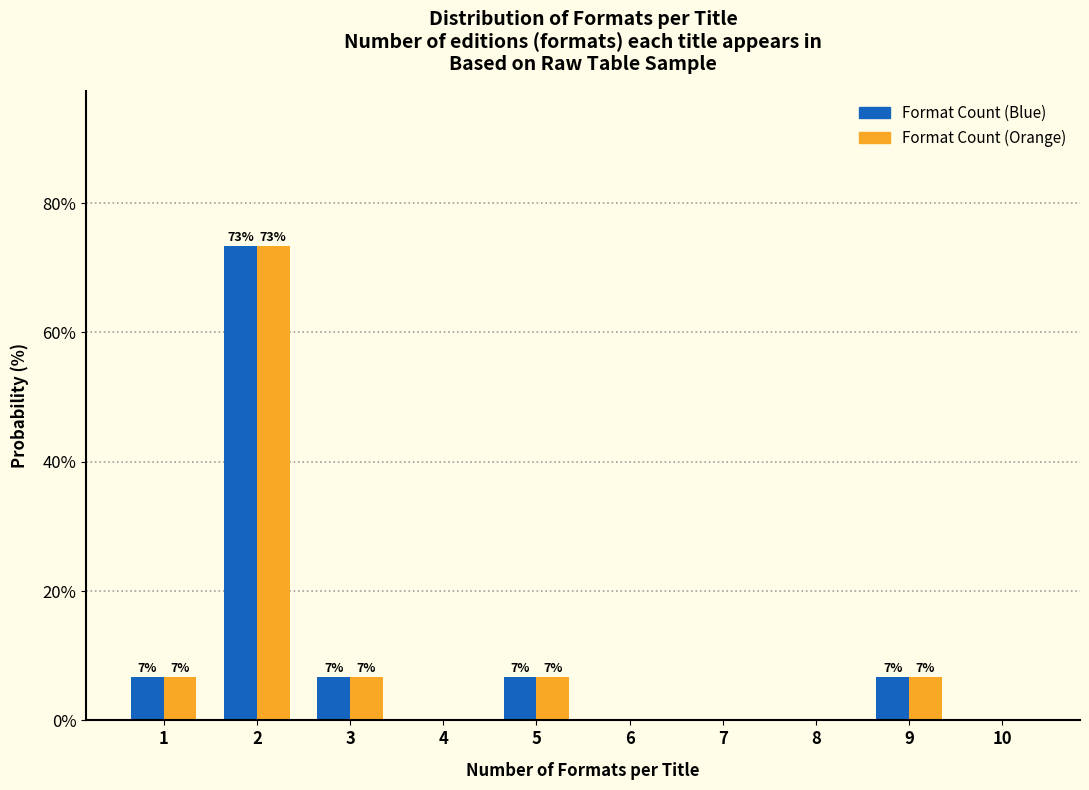

How many groups of bars are there?

10